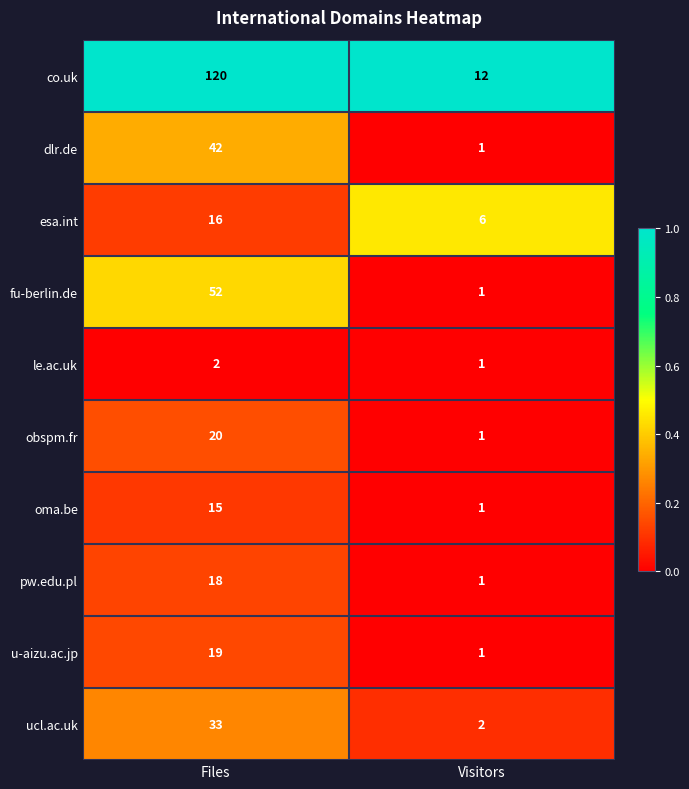

Which series has the largest range (max minus min)?

co.uk